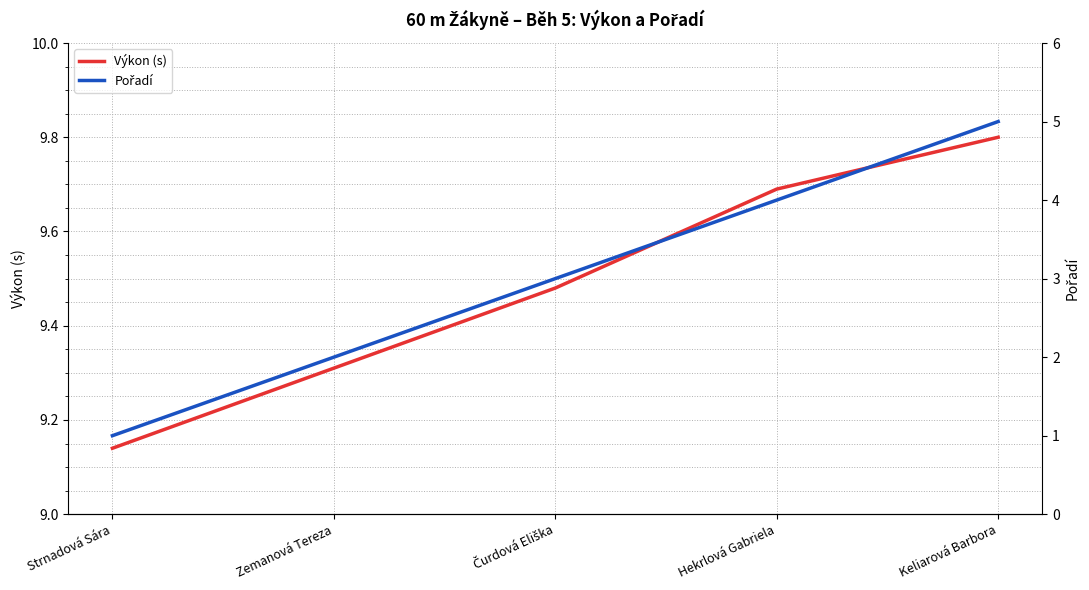

At Čurdová Eliška, list the series in order from smallest to largest.

Pořadí, Výkon (s)